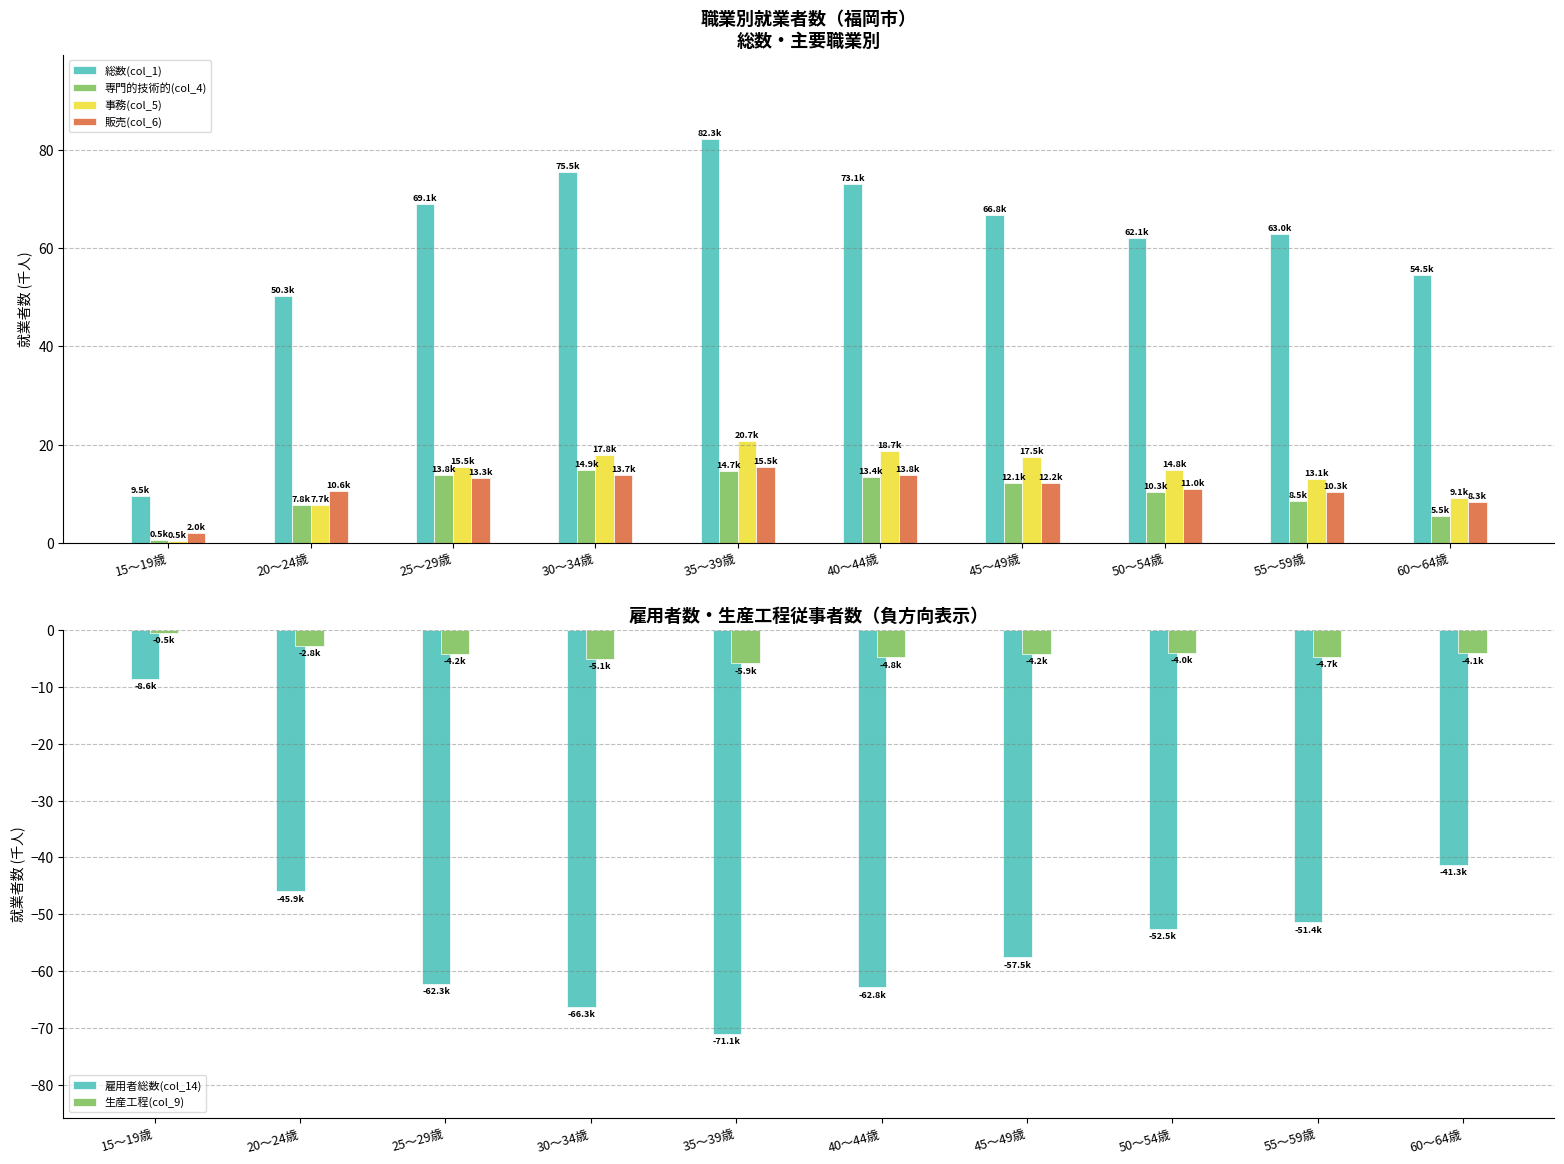

Is the value of 専門的技術的(col_4) at 55～59歳 greater than the value of 総数(col_1) at 40～44歳?

No